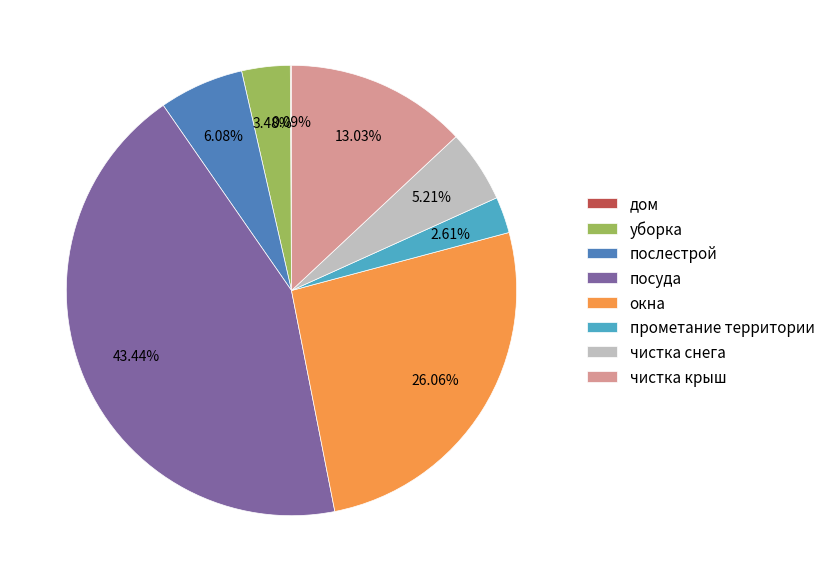

Approximately how many times larger is the value at уборка compared to чистка снега?

0.7